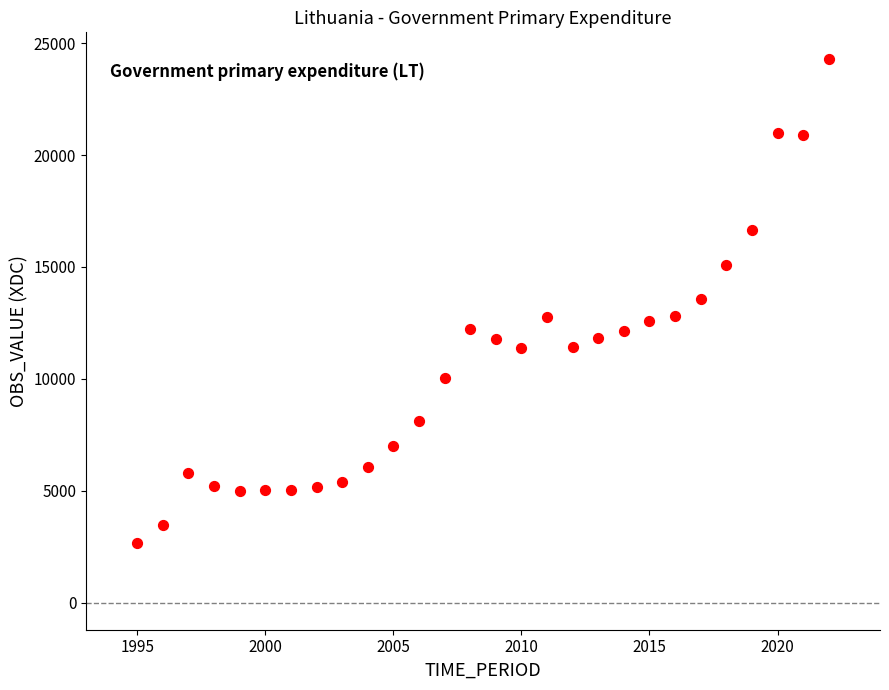

What is the range of Y values (max minus min)?

21613